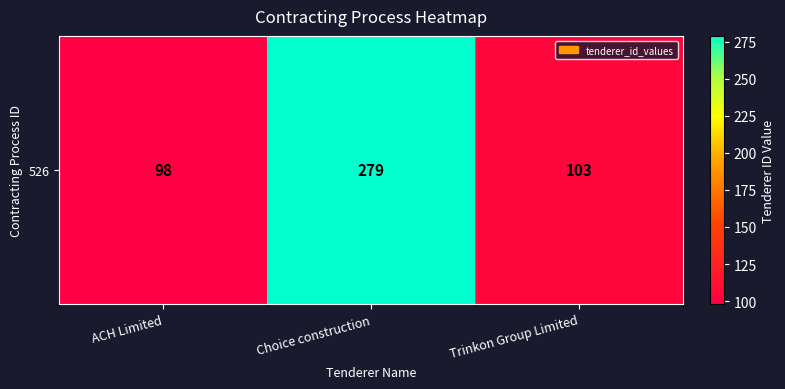

The chart shows a value of 98 at ACH Limited. True or false?

True